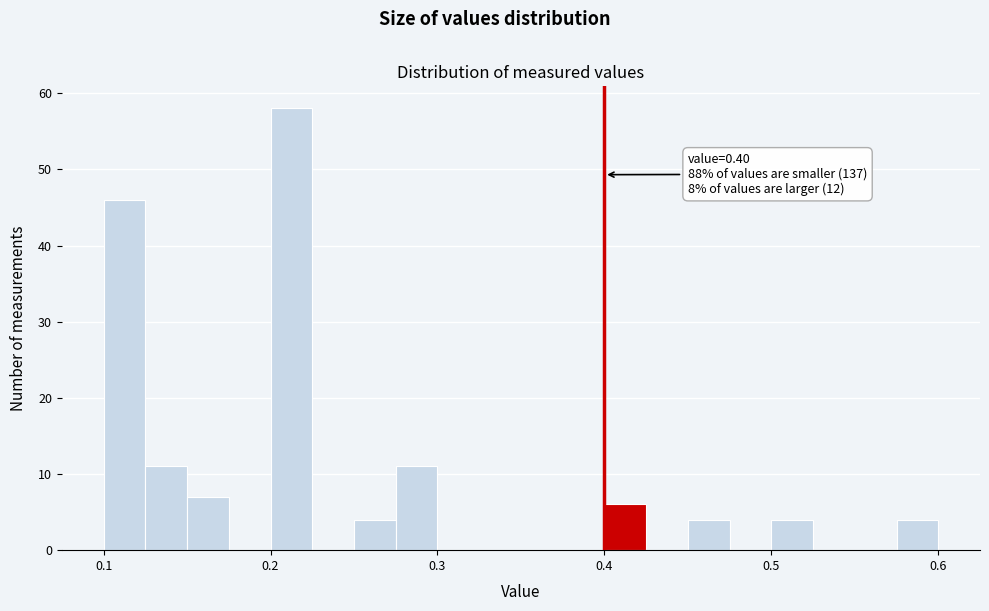

Around what value on the x-axis is the tallest bar? Give the approximate position of its centre, as read against the axis.

0.21